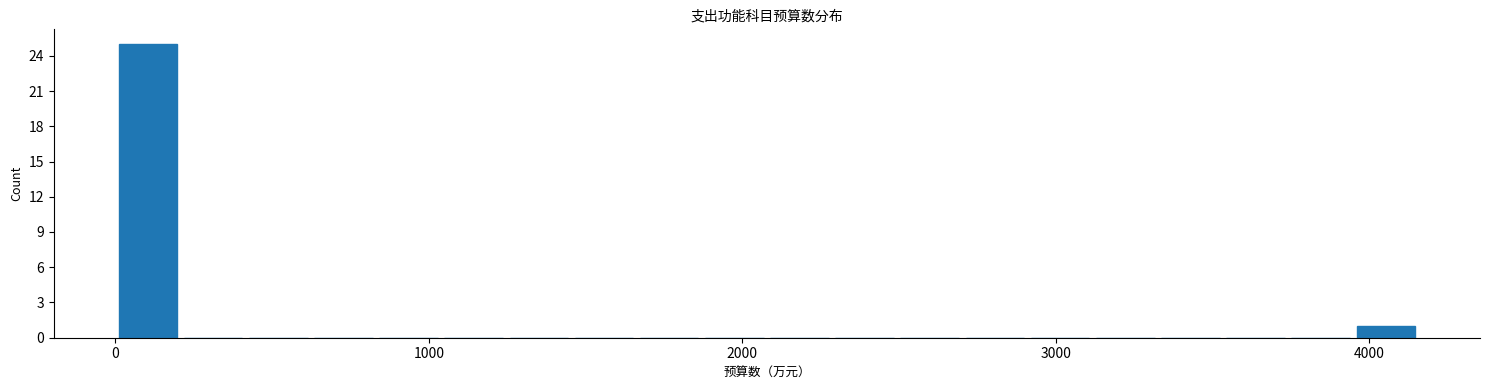

Read against the x-axis, roughly where is the centre of the tallest bar?

100